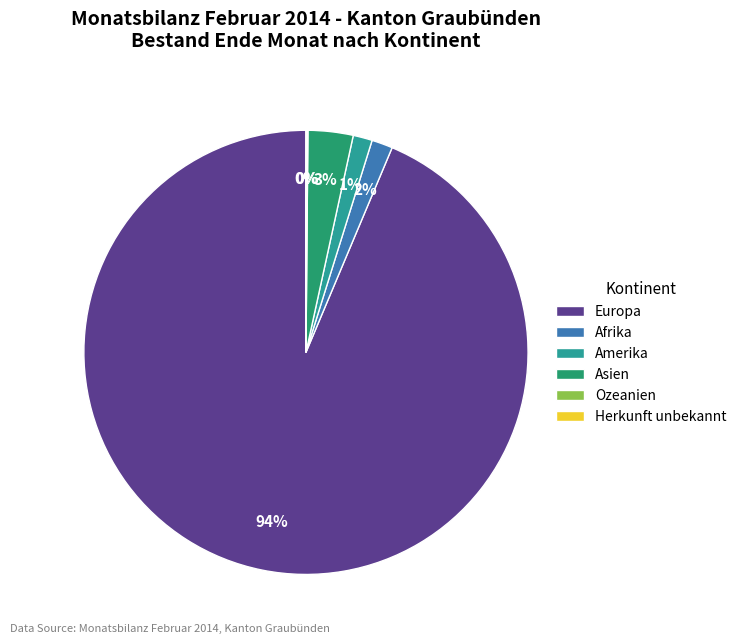

Do Afrika and Asien together represent more than half of the pie?

No